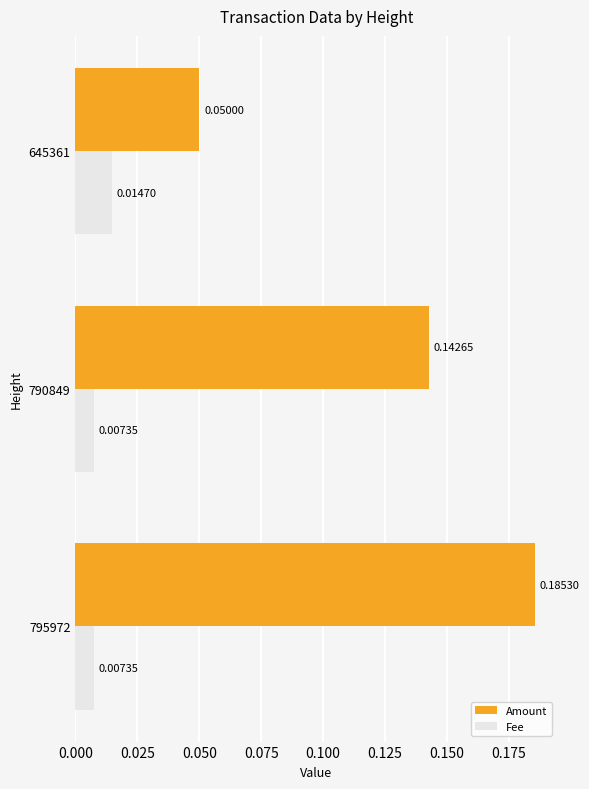

At which category is the sum across all series the highest?

795972